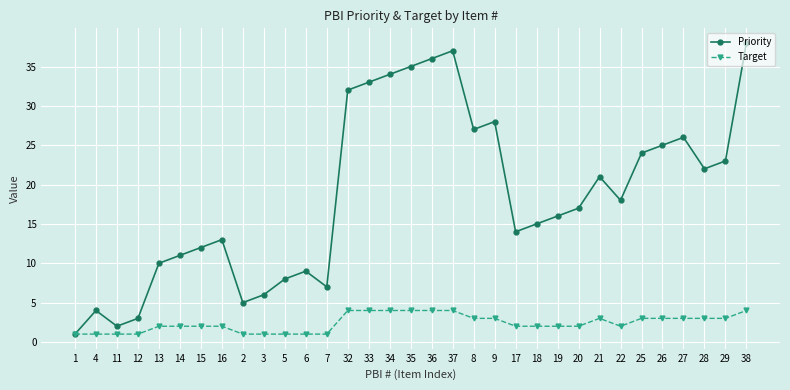

What is the label of the 4th point from the left?

12